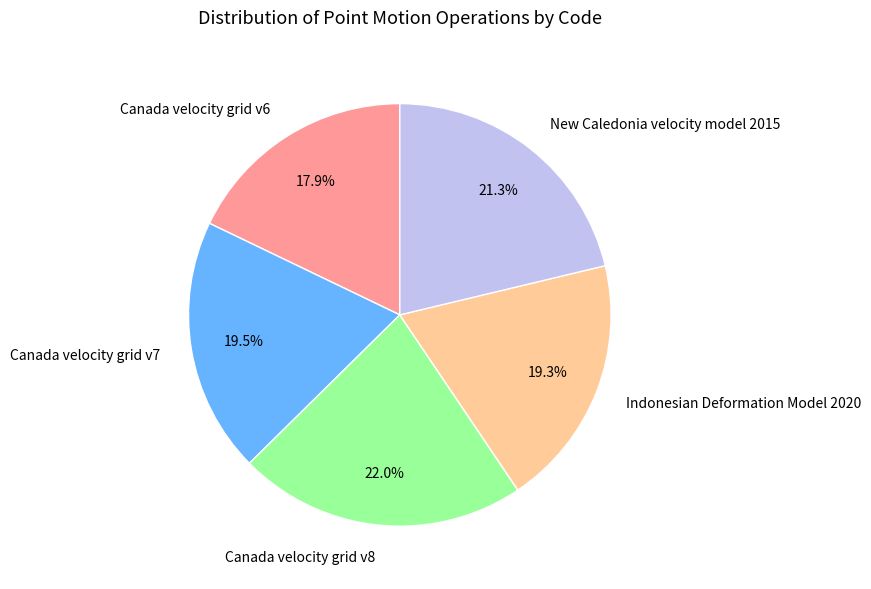

Between Canada velocity grid v8 and Canada velocity grid v6, which is larger?

Canada velocity grid v8